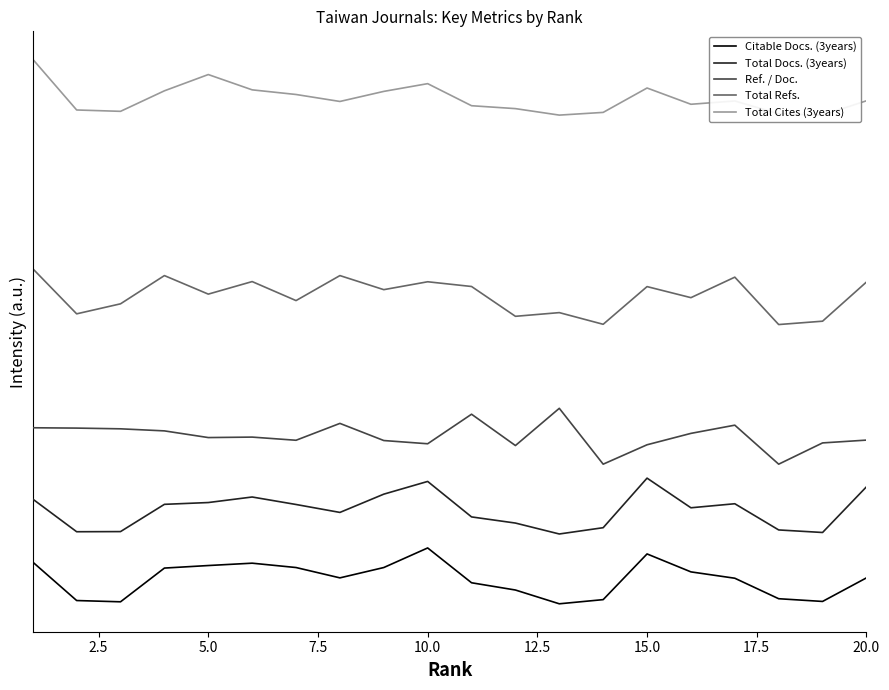

True or false: Citable Docs. (3years) and Total Cites (3years) intersect in this chart.

False